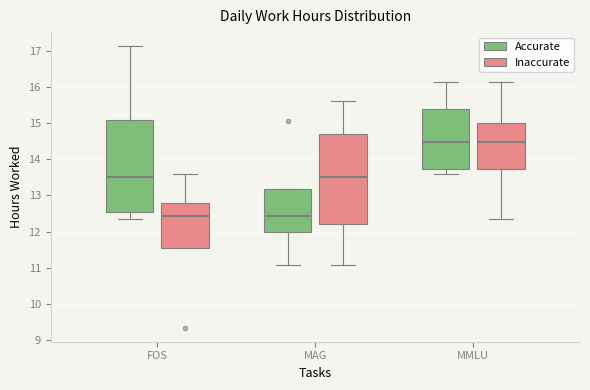

Where is the upper edge of the box for MMLU (Accurate) on the y-axis? The values are not printed on the chart, so give them approximately, as read against the axis.

15.4